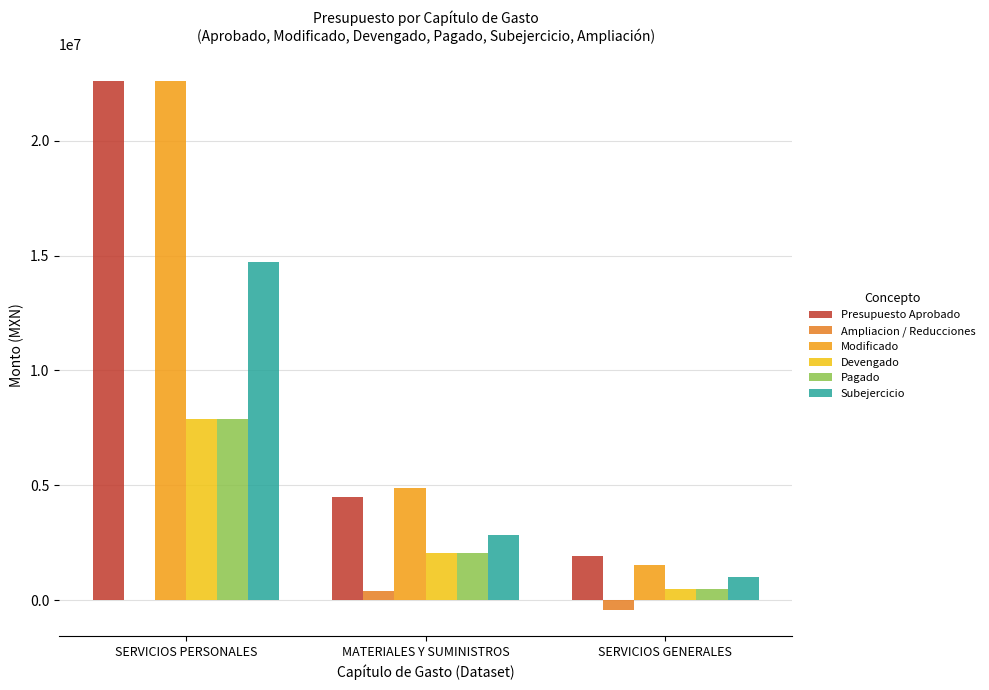

True or false: Ampliacion / Reducciones has a value of -531509.2 at SERVICIOS GENERALES.

False